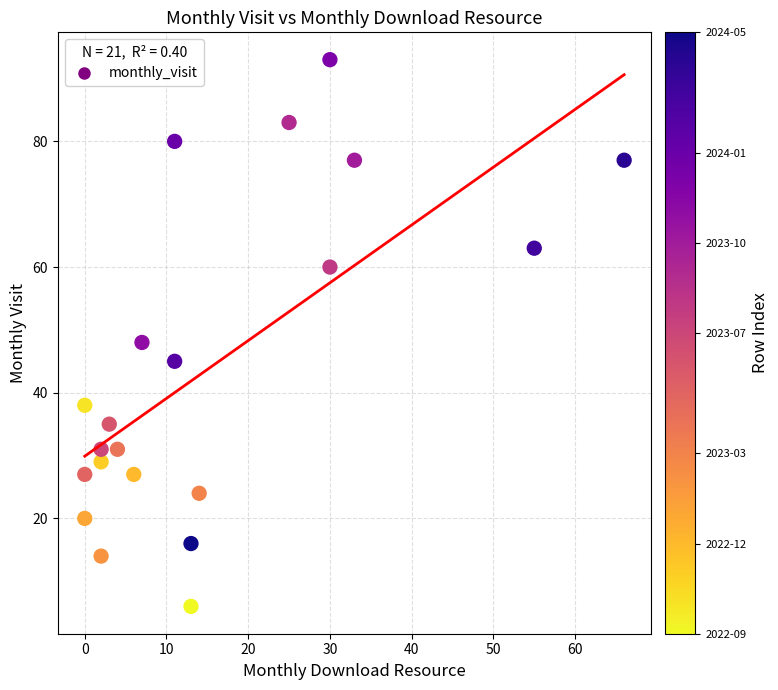

What Y value in the scatter plot is closest to 49?

48